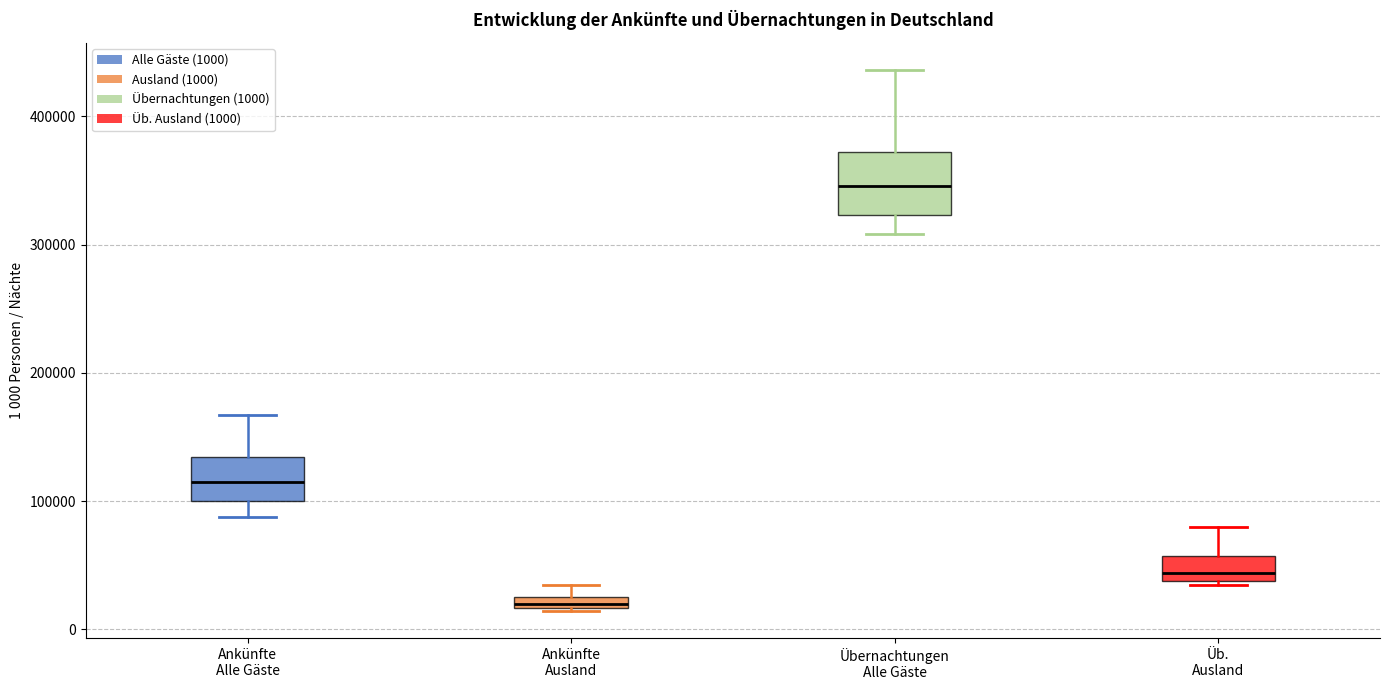

Comparing the boxes themselves (not the whiskers), which one is the tallest?

Übernachtungen Alle Gäste